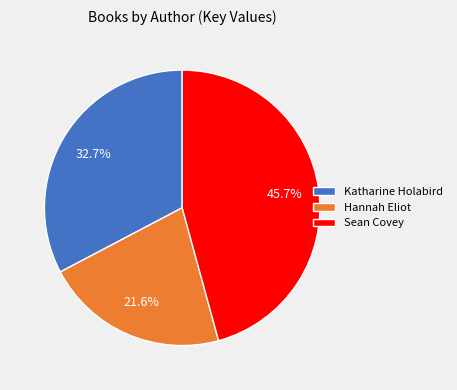

How many segments does this pie chart have?

3